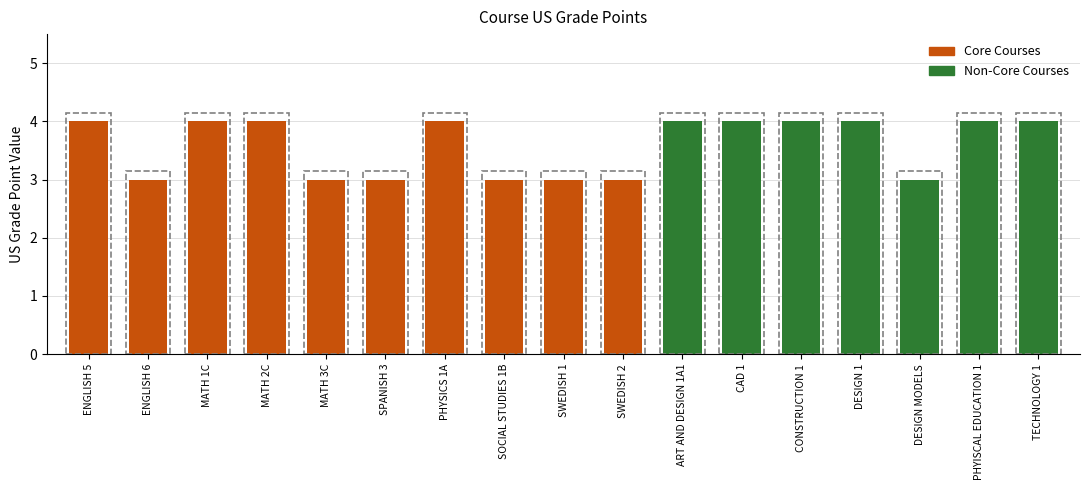

What is the sum of all values?

61